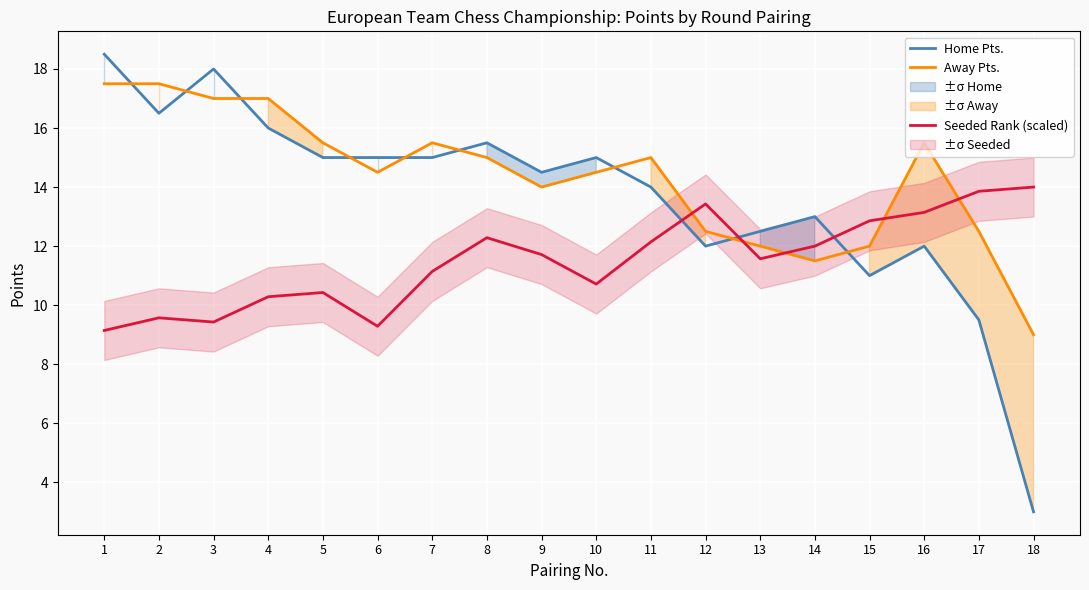

True or false: Away Pts. has a value of 16.7 at 12.

False